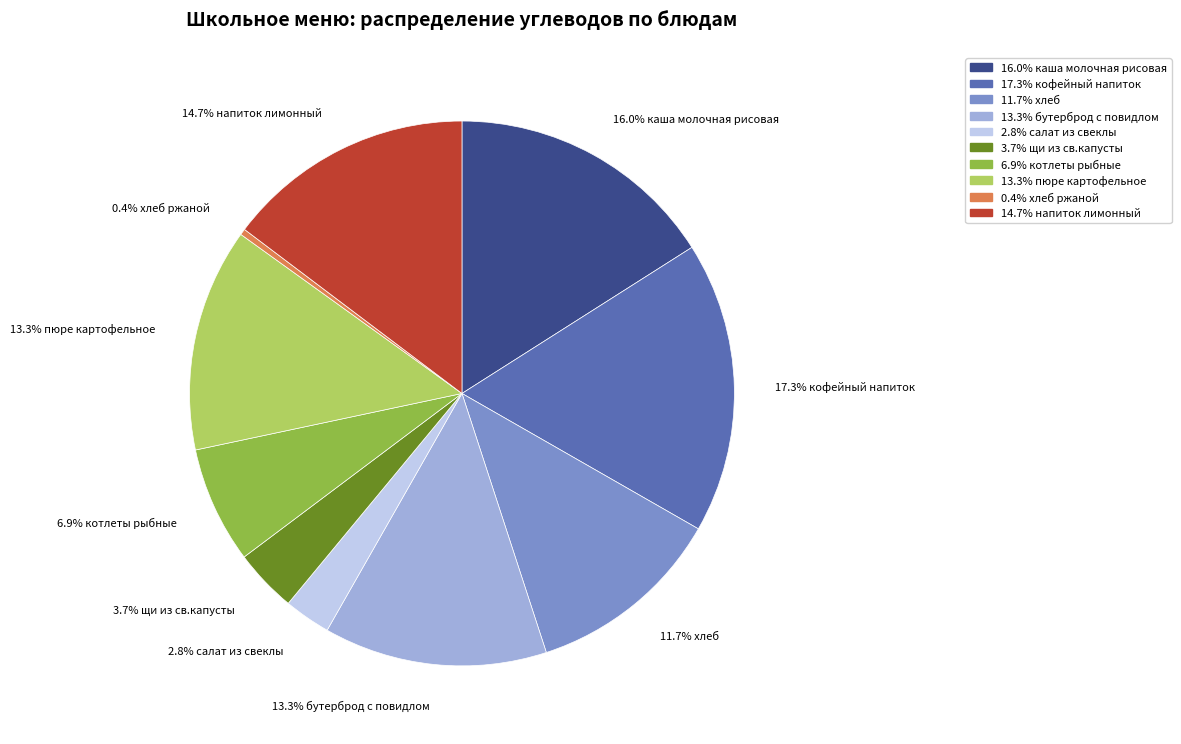

To the nearest percent, what is the difference between the largest and smallest slice percentages?

17%